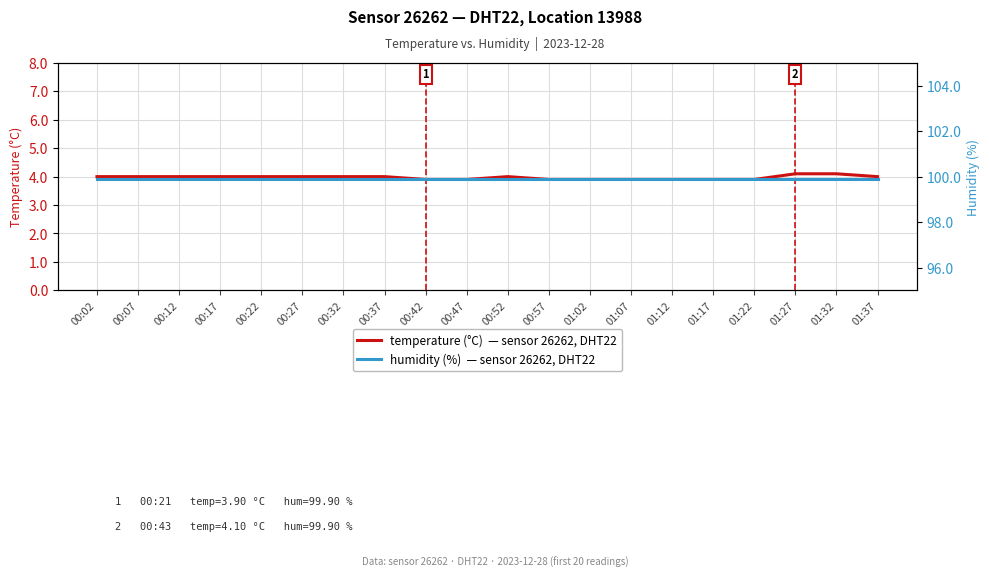

Rank the series by their average value, from lowest to highest.

temperature (°C)  — sensor 26262, DHT22, humidity (%)  — sensor 26262, DHT22